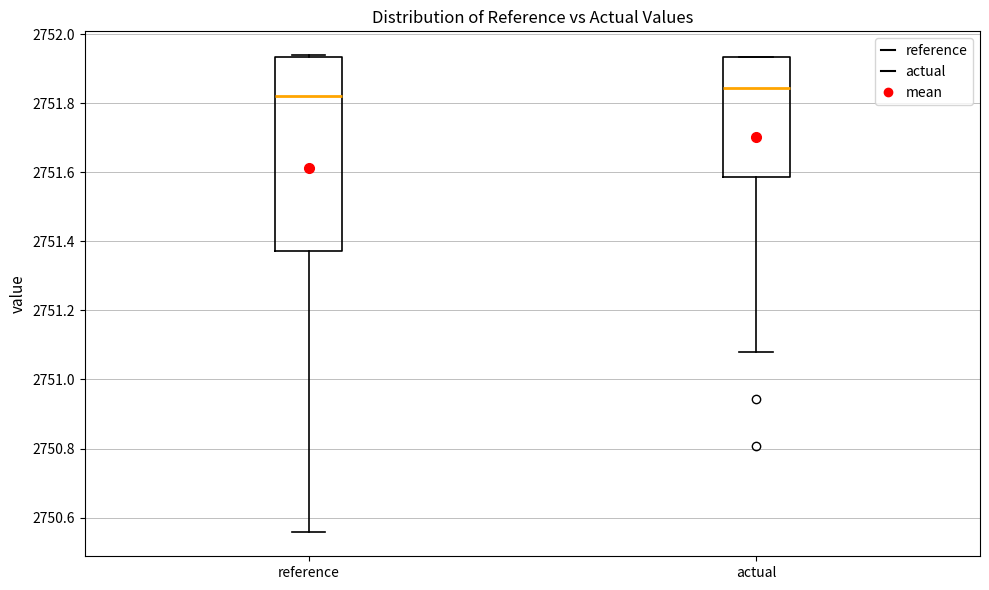

Reading left to right, transcribe this box plot: for each box, give where its median line is, the range the box spans, and where its two whiskers end, as read against the y-axis. The values are not printed on the chart, so give them approximately, as read against the axis.

reference: median 2751.82, box 2751.38 to 2751.94, whiskers 2750.56 to 2751.94
actual: median 2751.84, box 2751.58 to 2751.94, whiskers 2751.08 to 2751.94